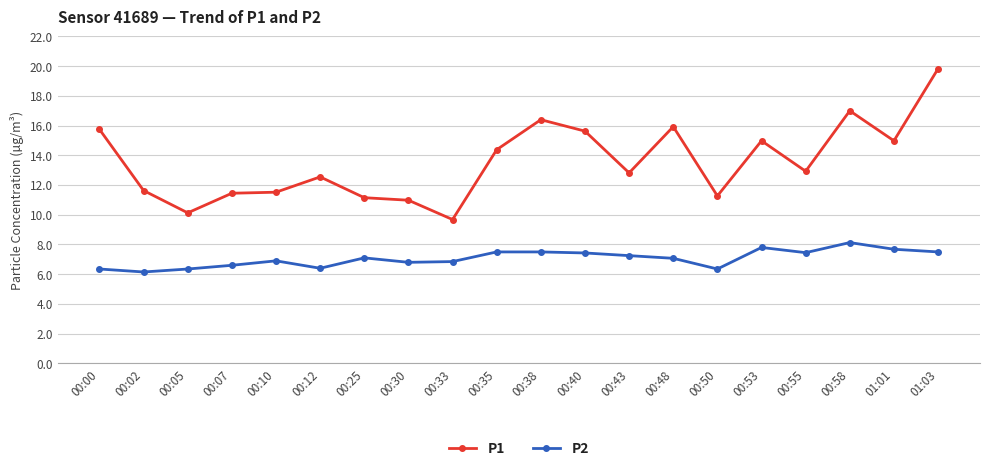

Where does the P1 series first go above 12?

00:00